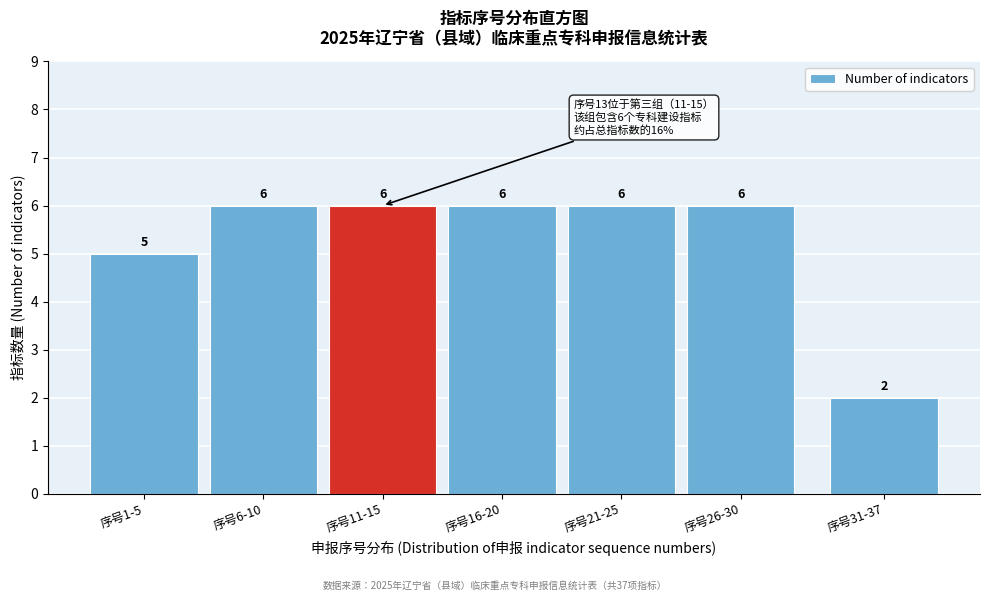

Reading right to left, transcribe all the data shown in this chart.

2	6	6	6	6	6	5